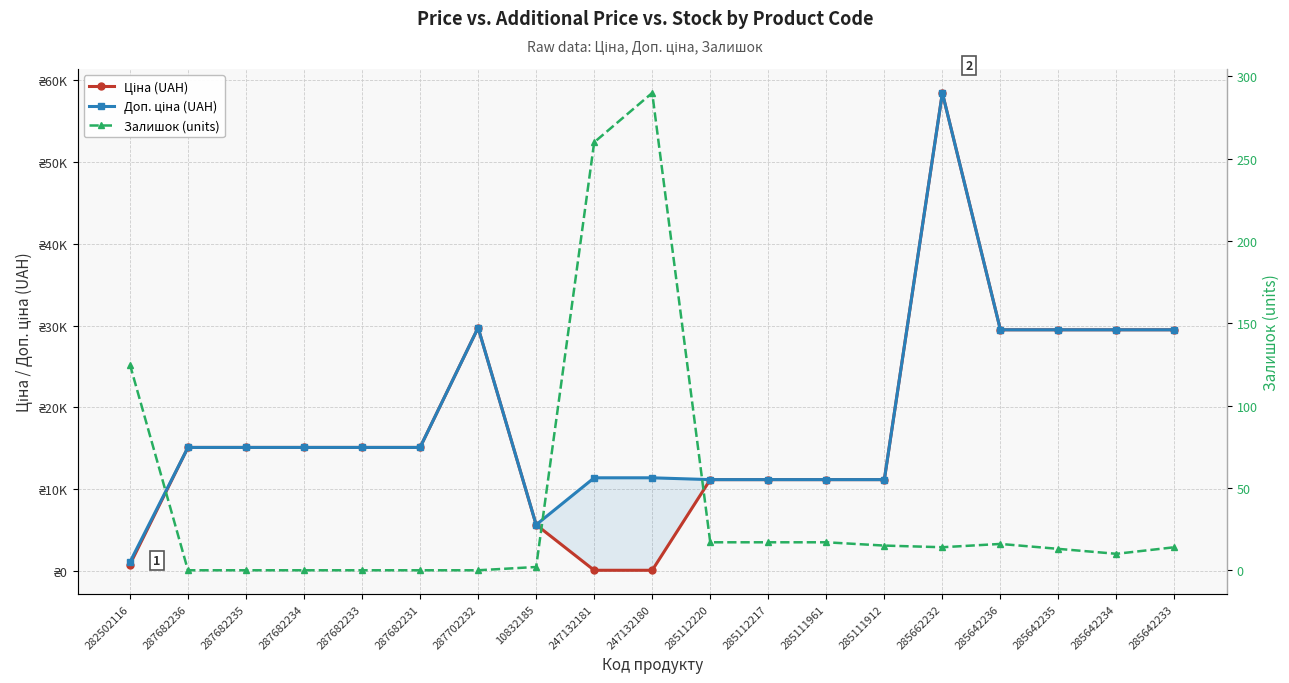

Which series ends up on top after the final intersection of Залишок (units) and Ціна (UAH)?

Ціна (UAH)